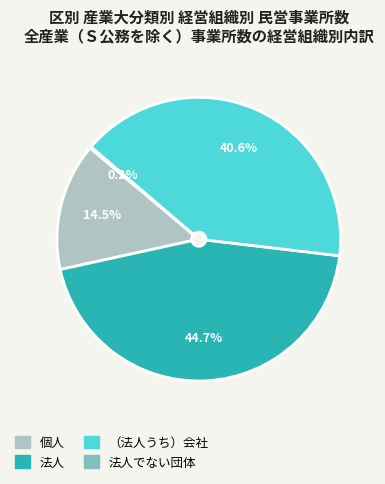

Is there any slice that represents more than half of the pie?

No